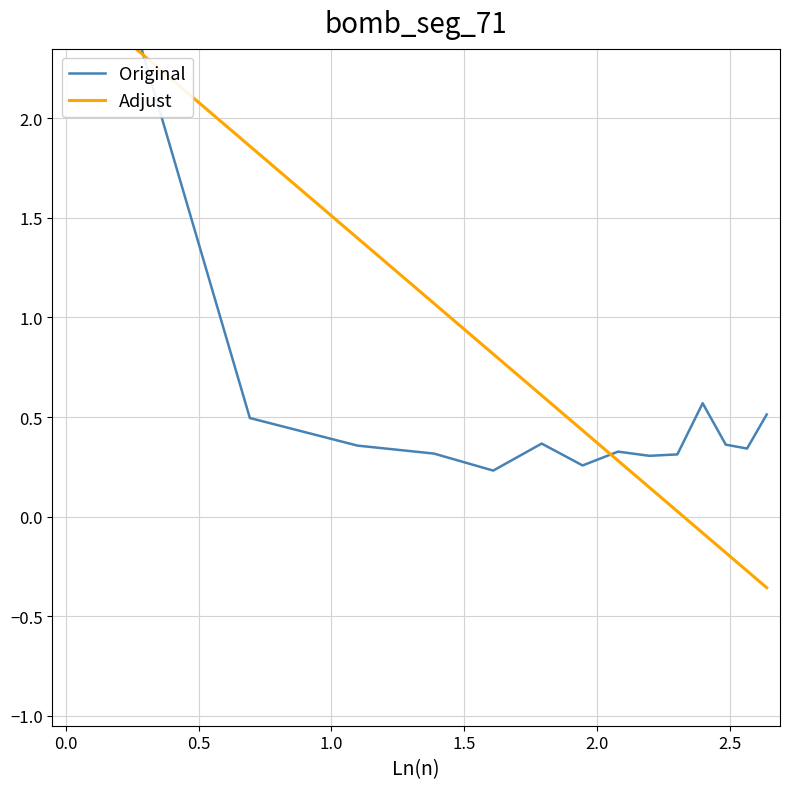

True or false: Adjust has more than 0 points higher than both neighbors.

False